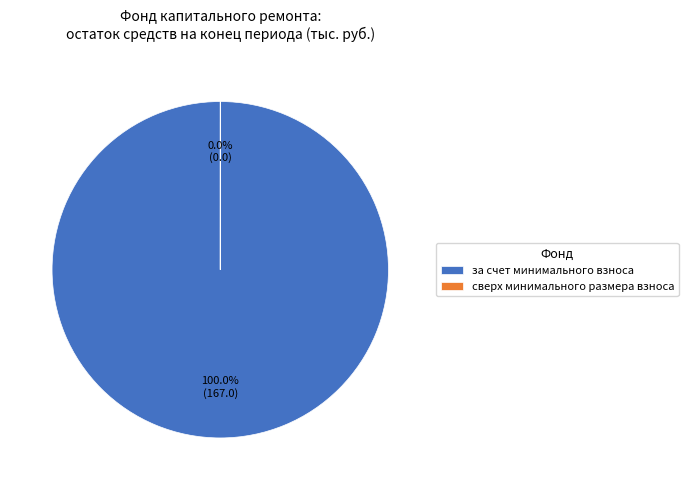

True or false: сверх минимального размера взноса accounts for 10% of the total.

False